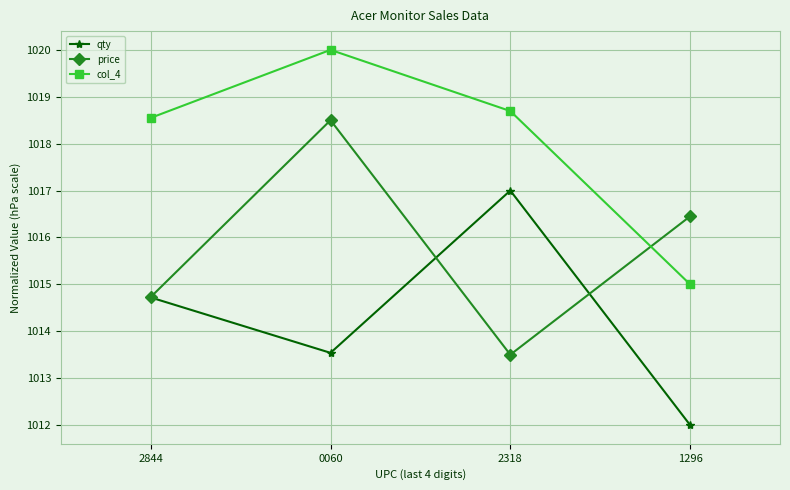

What is the difference between the maximum and minimum values in the price series?

5.0